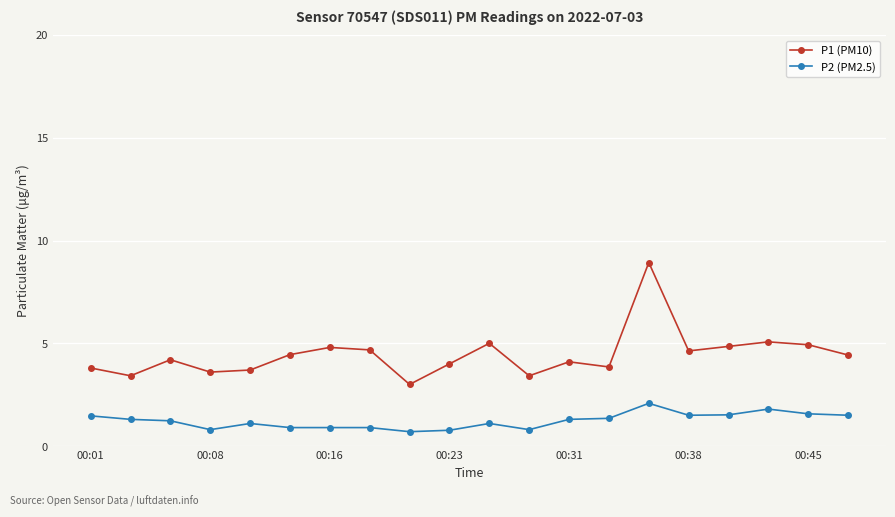

Rank the series by their average value, from highest to lowest.

P1 (PM10), P2 (PM2.5)